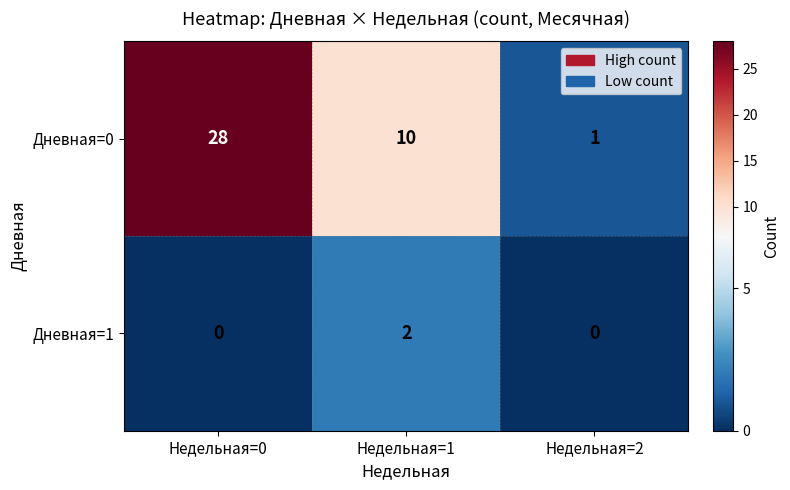

Which series changed the most between Недельная=0 and Недельная=2?

Дневная=0